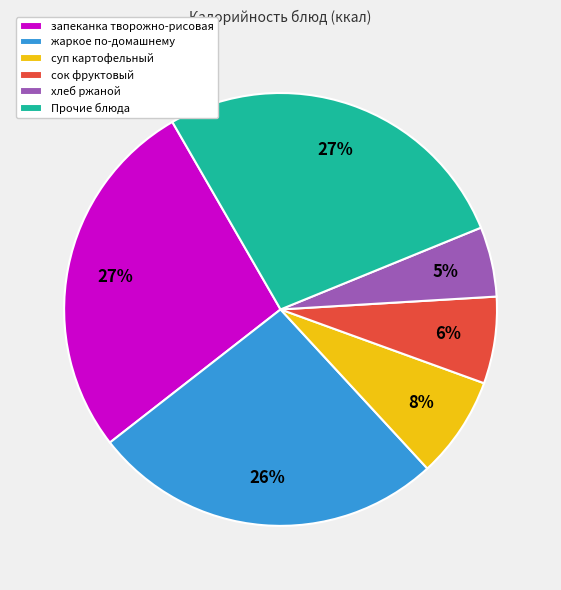

Which category has the smallest portion of the pie?

хлеб ржаной